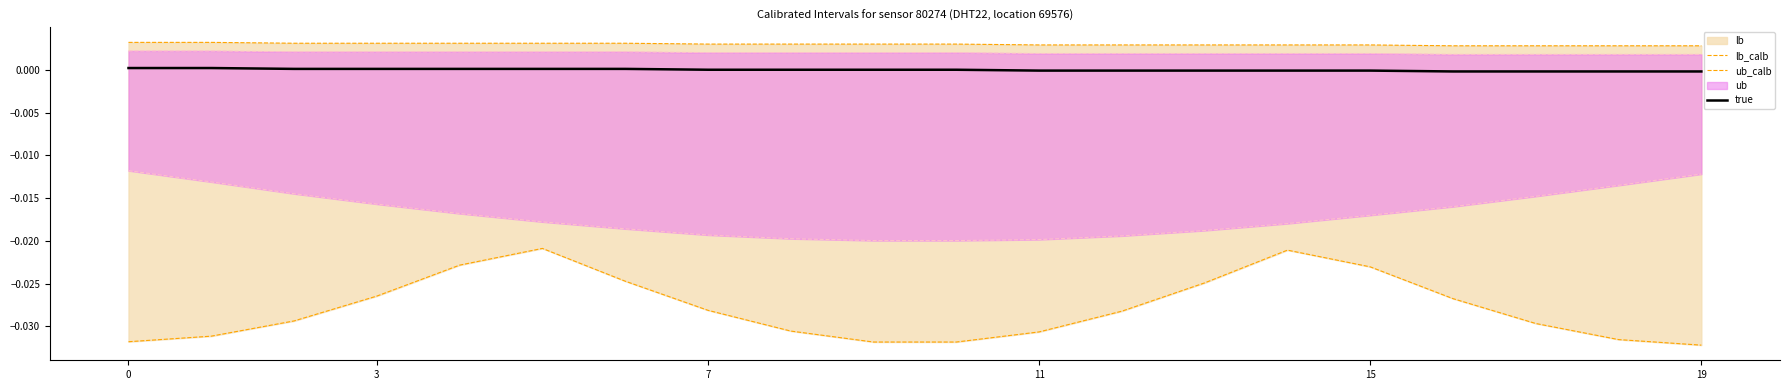

True or false: lb_calb and ub_calb cross at least once.

False